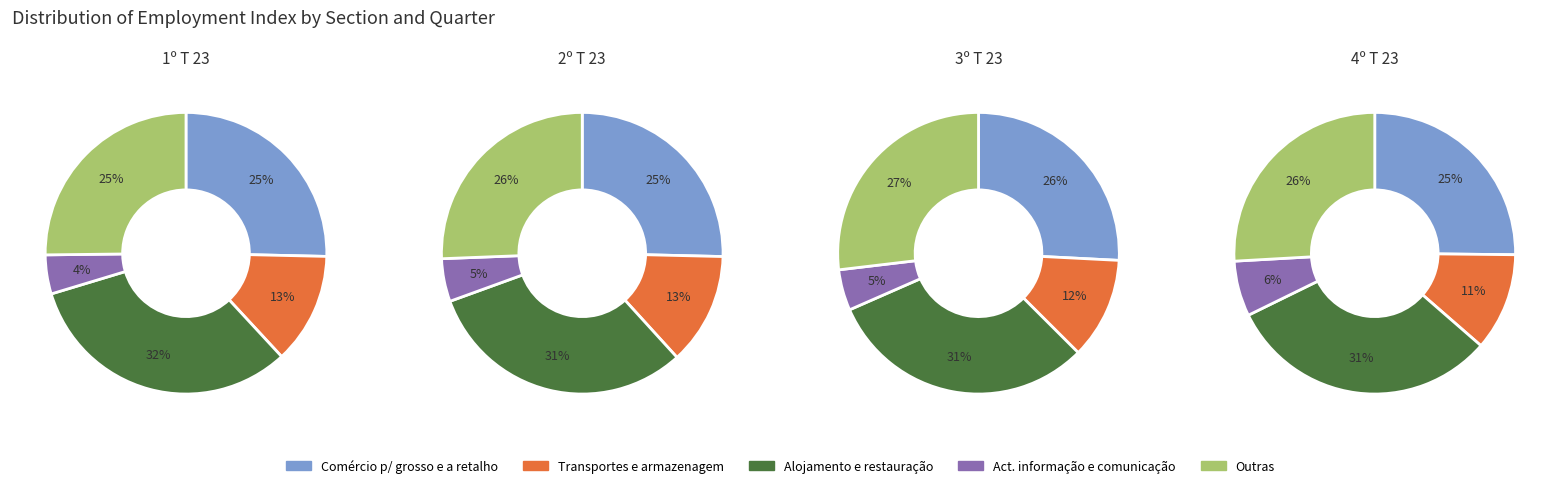

To the nearest percent, what is the average slice percentage?

25%